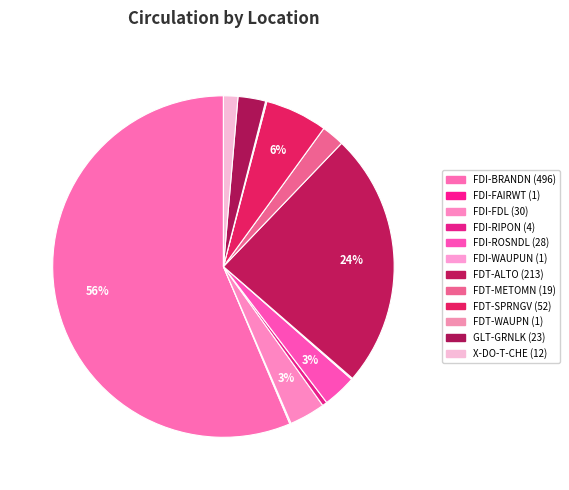

Combined, do FDI-RIPON and FDT-SPRNGV account for over 50%?

No